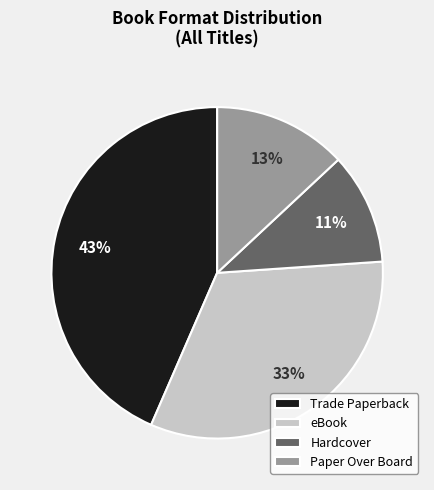

What is the largest slice in the pie chart?

Trade Paperback